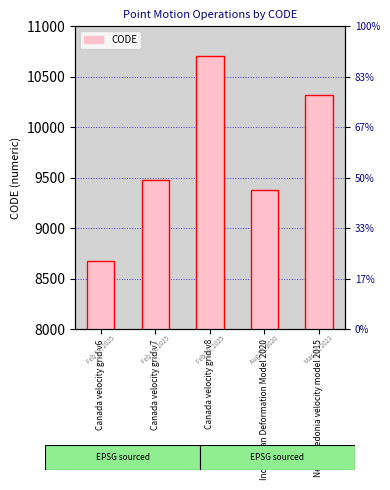

The chart shows a value of 13339 at Canada velocity grid v6. True or false?

False